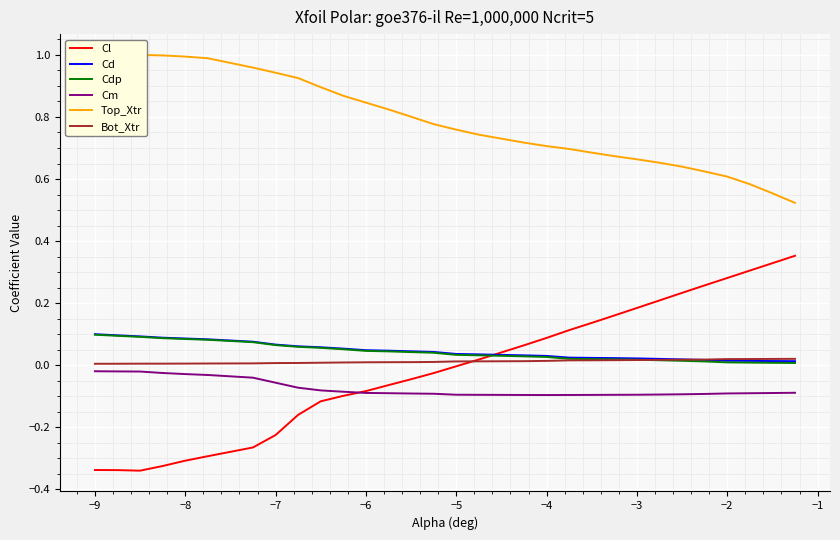

The value of Bot_Xtr at −9 is 0.0. True or false?

True